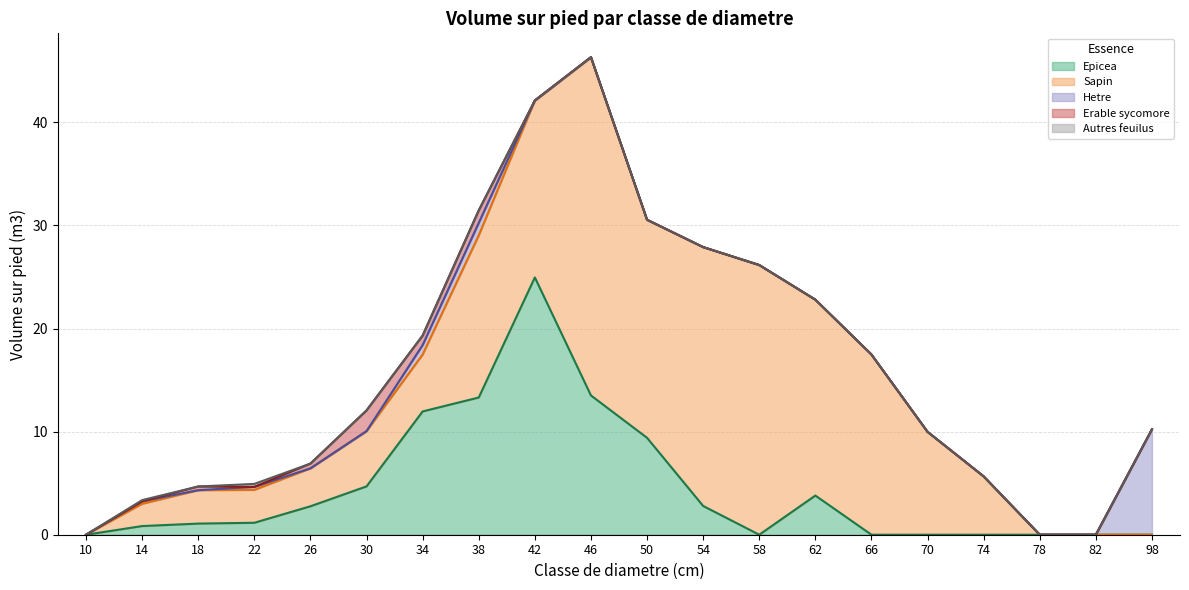

True or false: Autres feuilus has a value of 0.0 at 42.

True